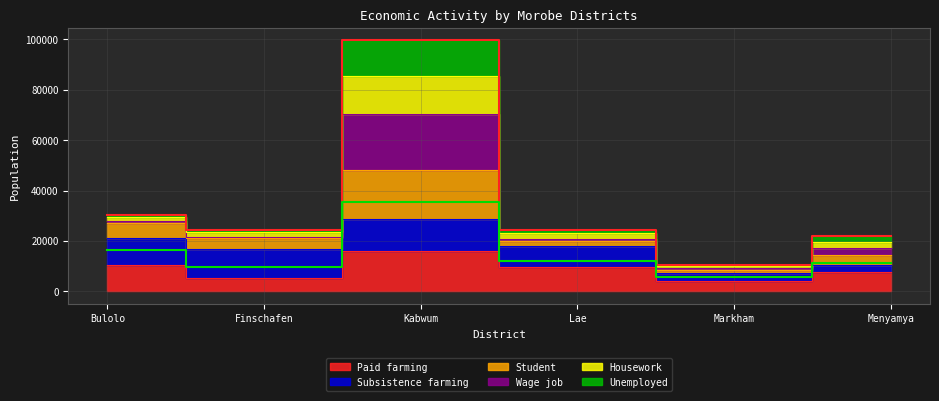

Where does the Paid farming series first go above 9812?

Bulolo